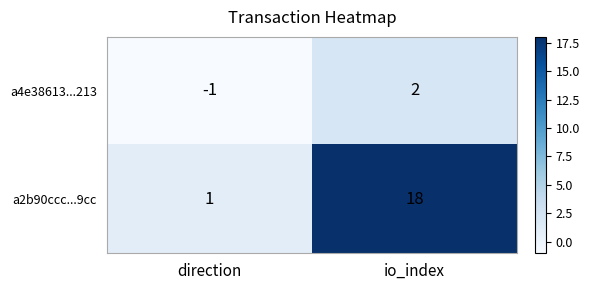

At which label is a4e38613...213 closest to 0?

direction